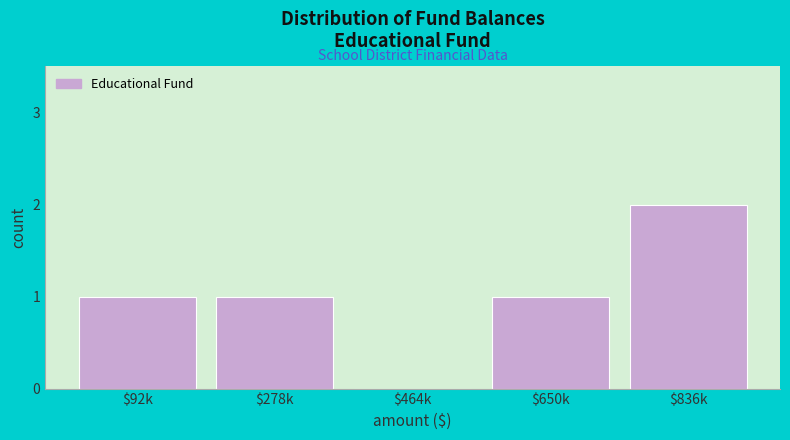

The chart shows a value of 2 at $836k. True or false?

True